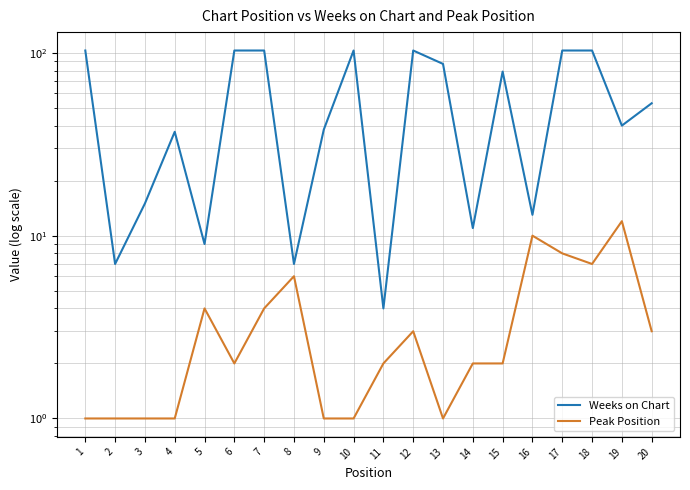

True or false: Weeks on Chart and Peak Position cross at least once.

False